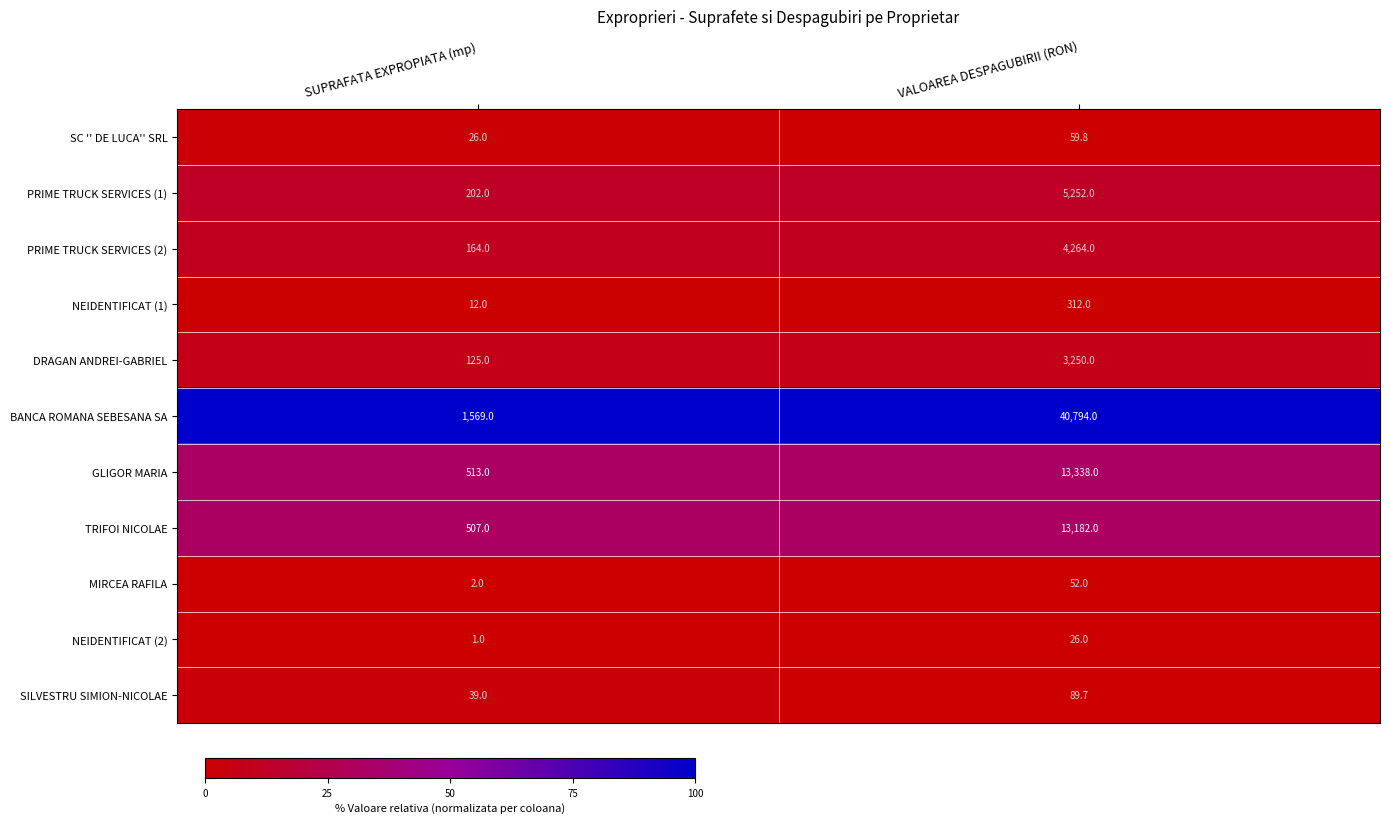

List the series in order of their peak value, highest first.

BANCA ROMANA SEBESANA SA, GLIGOR MARIA, TRIFOI NICOLAE, PRIME TRUCK SERVICES (1), PRIME TRUCK SERVICES (2), DRAGAN ANDREI-GABRIEL, NEIDENTIFICAT (1), SILVESTRU SIMION-NICOLAE, SC '' DE LUCA'' SRL, MIRCEA RAFILA, NEIDENTIFICAT (2)